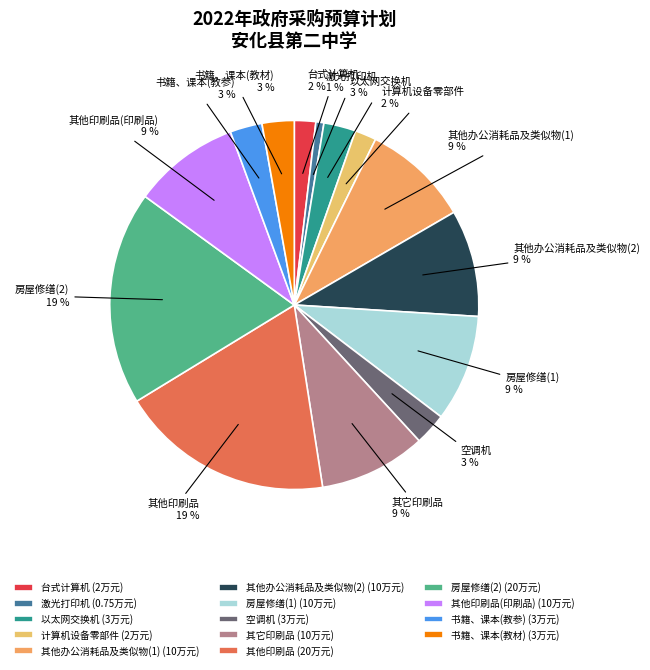

Combined, do 书籍、课本(教材) and 其他印刷品(印刷品) account for over 50%?

No